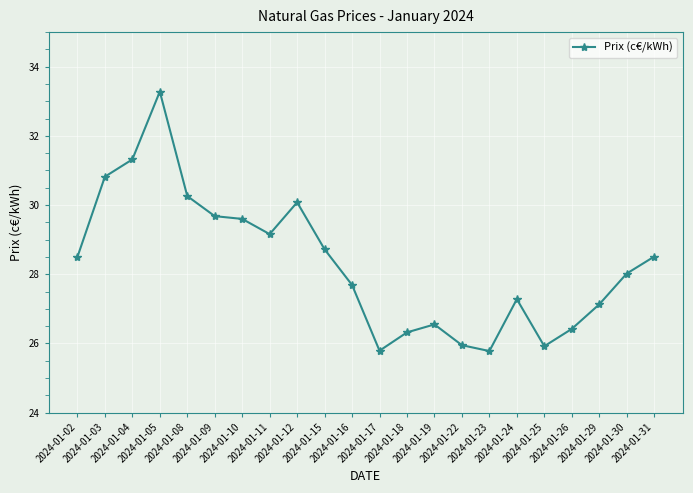

What is the smallest value displayed?

25.8